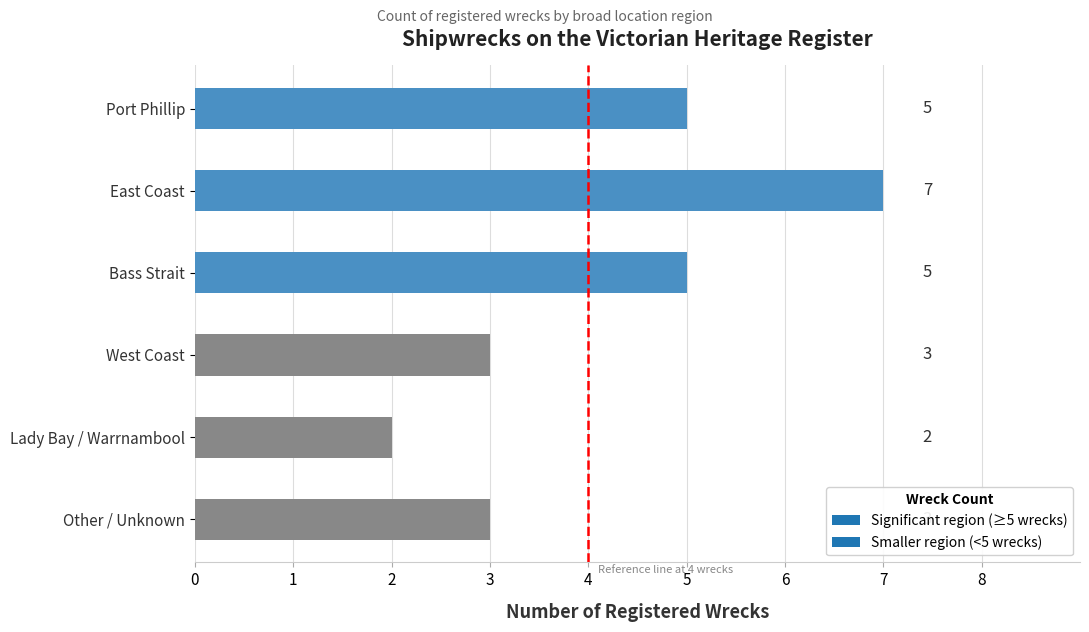

The chart shows a value of 3 at Other / Unknown. True or false?

True